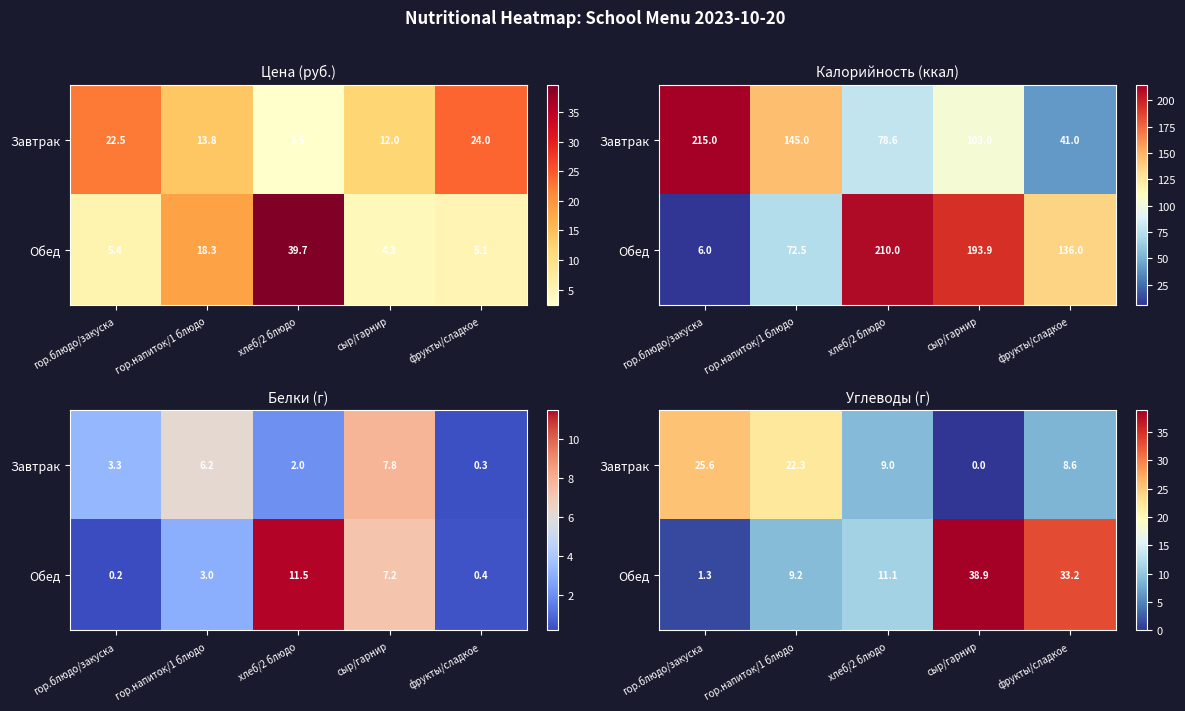

What is the difference between the Обед values at гор.блюдо/закуска and гор.напиток/1 блюдо?

8.0